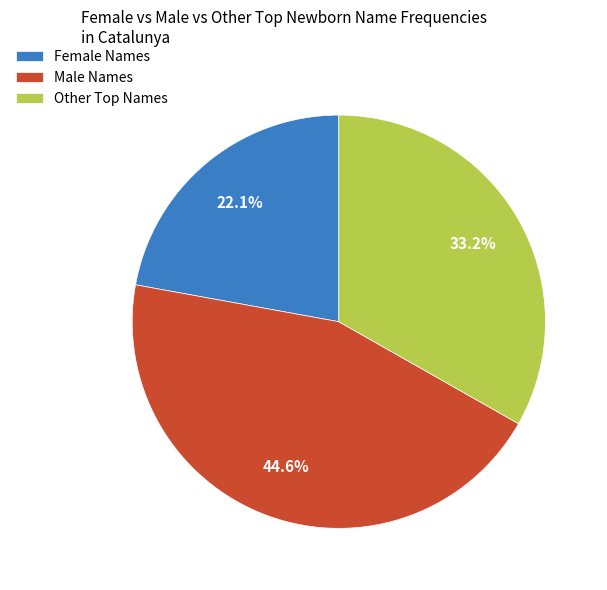

To the nearest percent, what is the average slice percentage?

33%